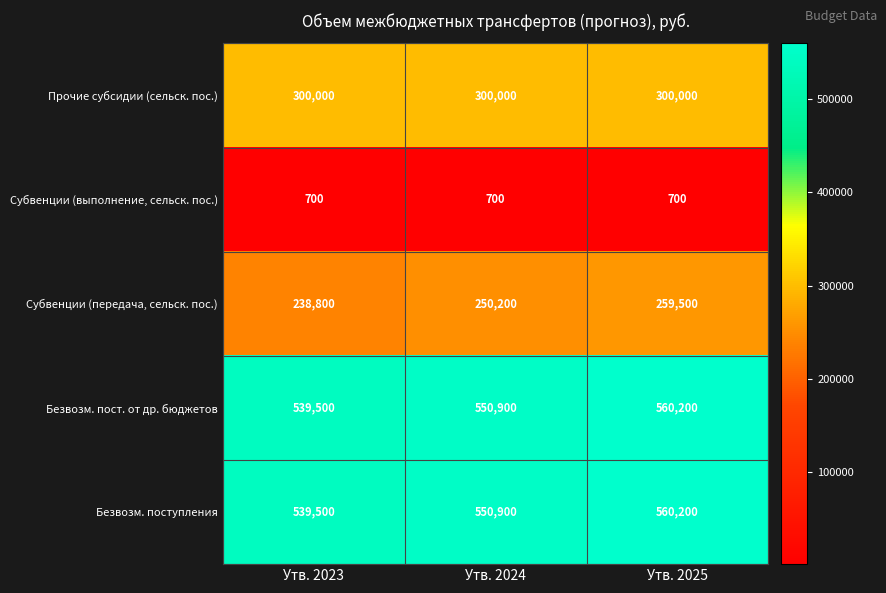

What is the average value of the Субвенции (выполнение, сельск. пос.) series?

700